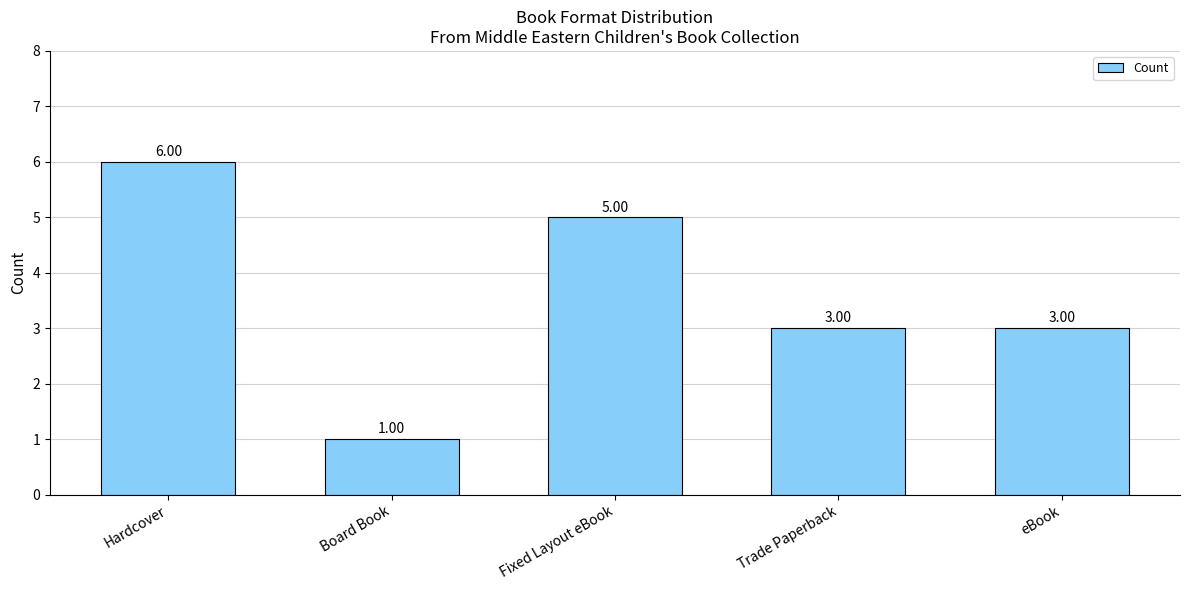

How many data points are less than 3?

1